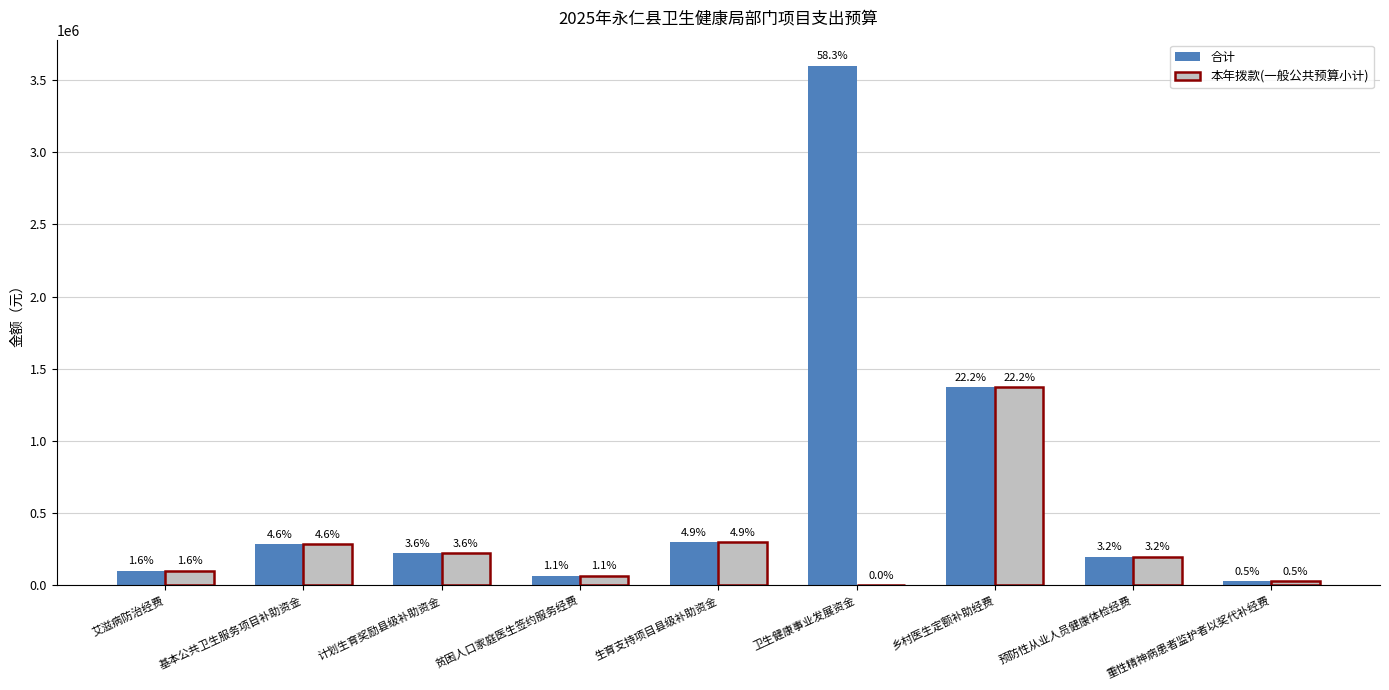

Which series has the largest range (max minus min)?

合计